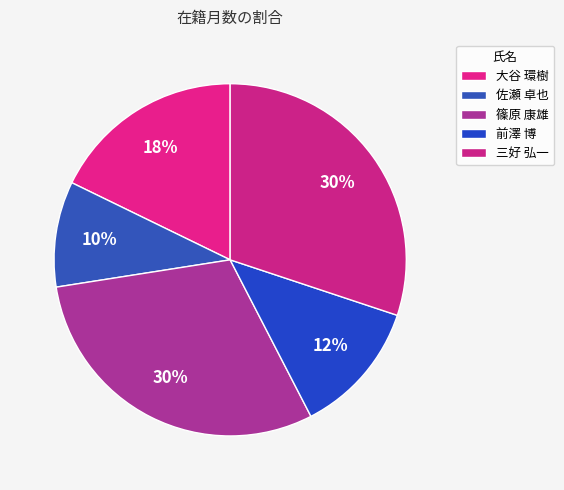

Count the number of slices in the pie.

5